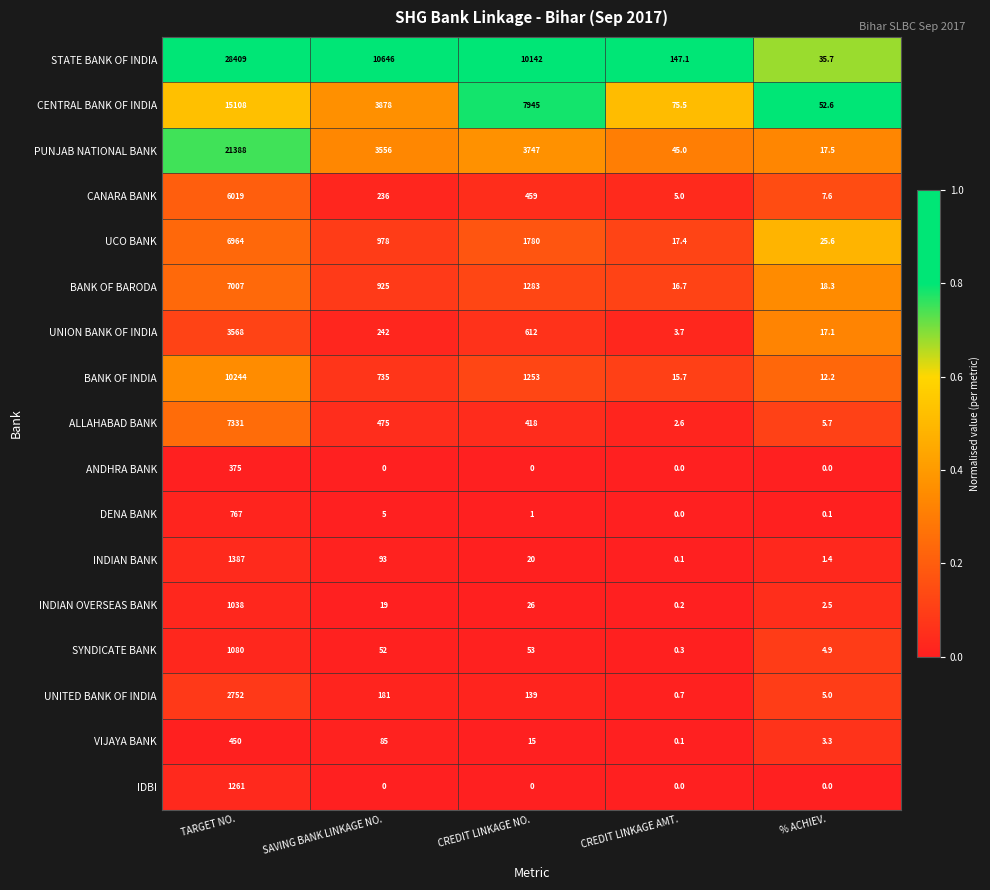

Which series changed the most between TARGET NO. and CREDIT LINKAGE NO.?

STATE BANK OF INDIA